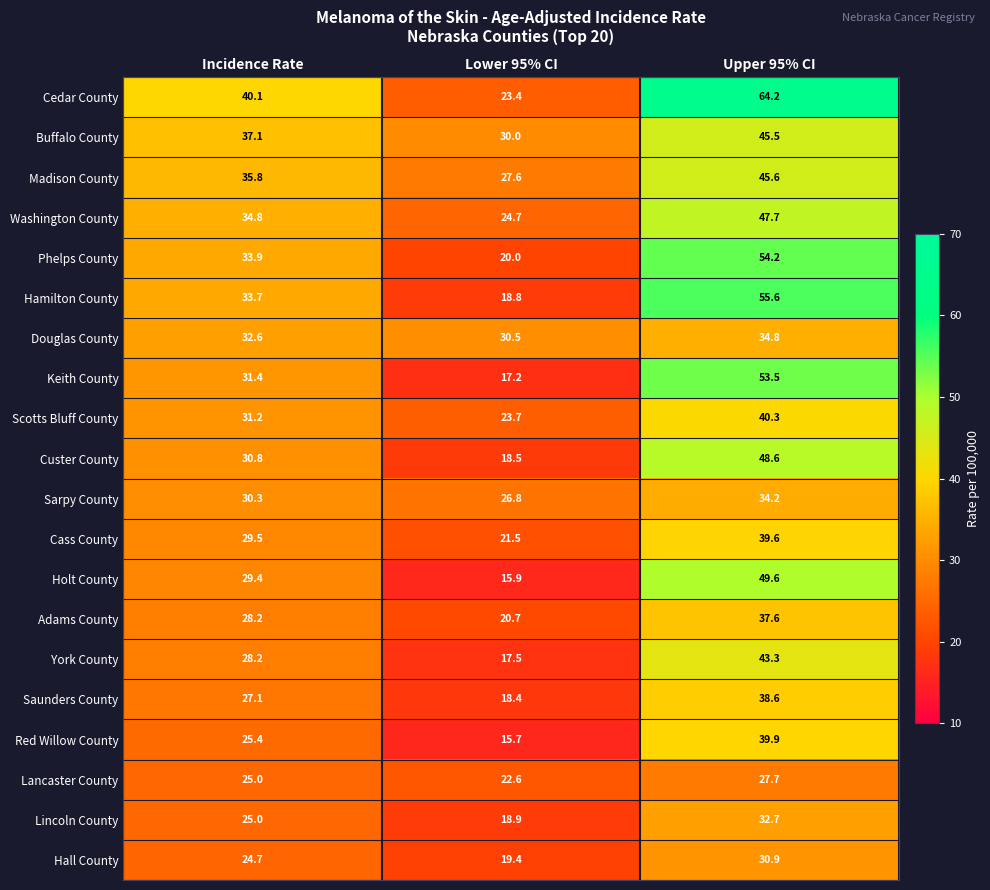

What is the difference between the Holt County values at Lower 95% CI and Incidence Rate?

13.5